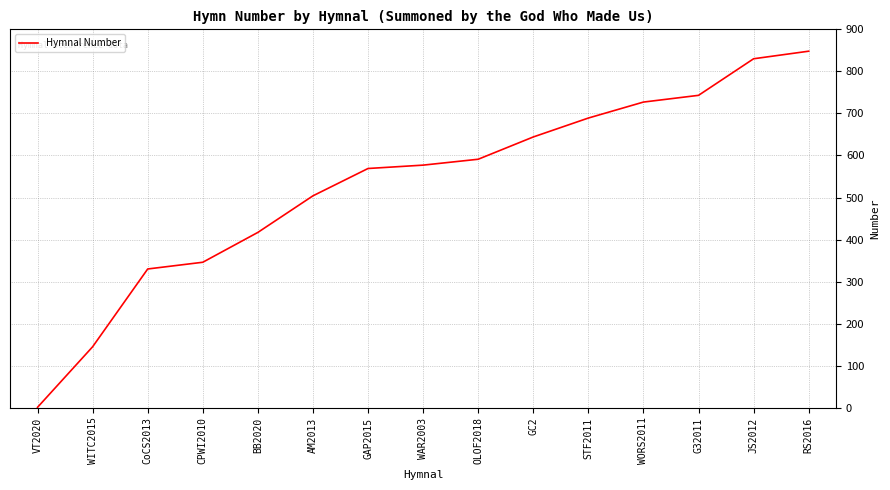

What position from the right is WITC2015?

14